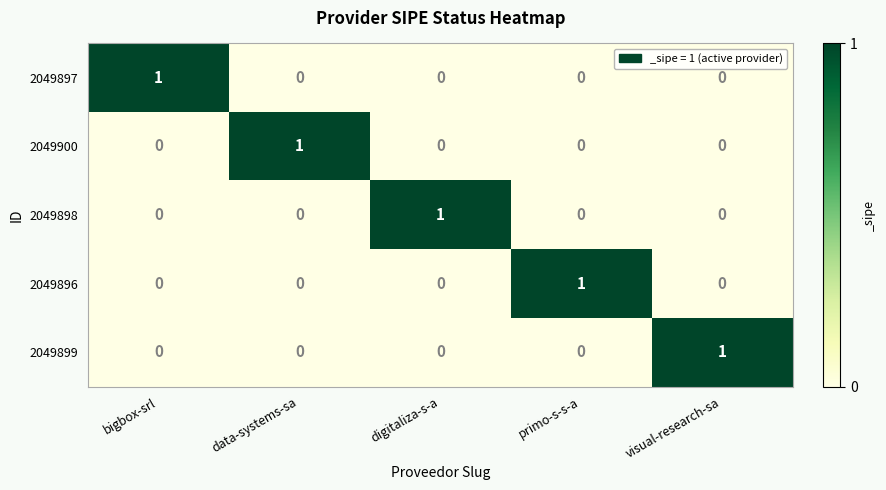

How many 2049898 values are between 0 and 1?

5